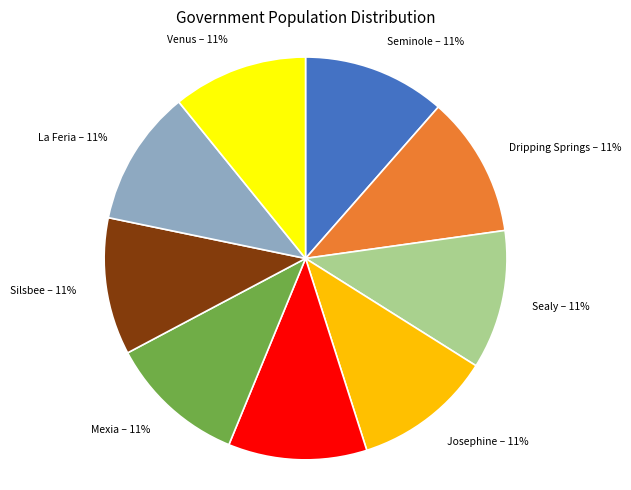

How many slices are in this pie chart?

9